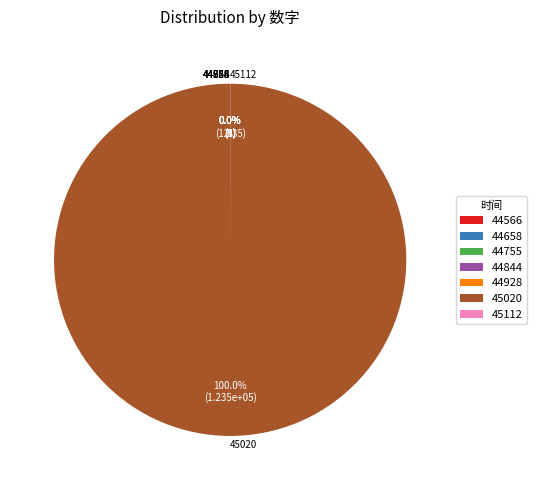

Which category has the biggest portion of the pie?

45020